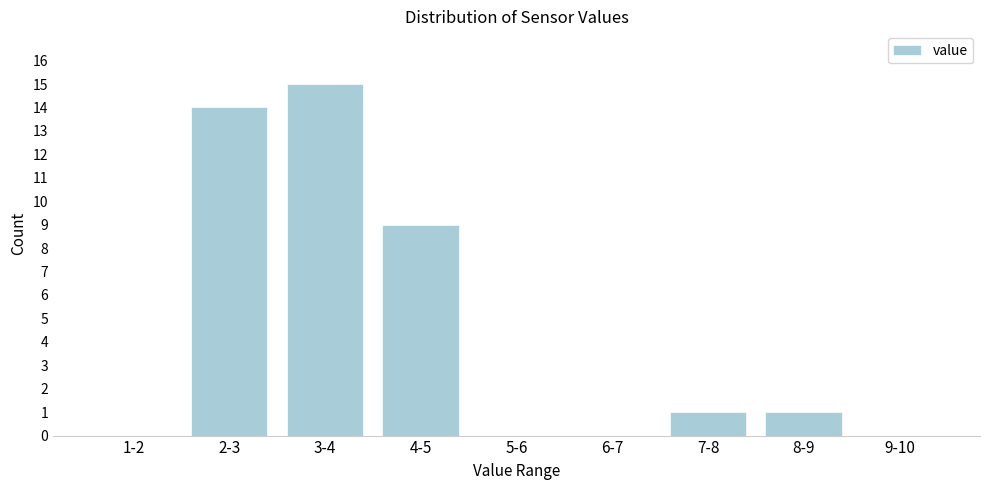

Reading left to right, list all the values displayed in this chart.

1-2=0	2-3=14	3-4=15	4-5=9	5-6=0	6-7=0	7-8=1	8-9=1	9-10=0